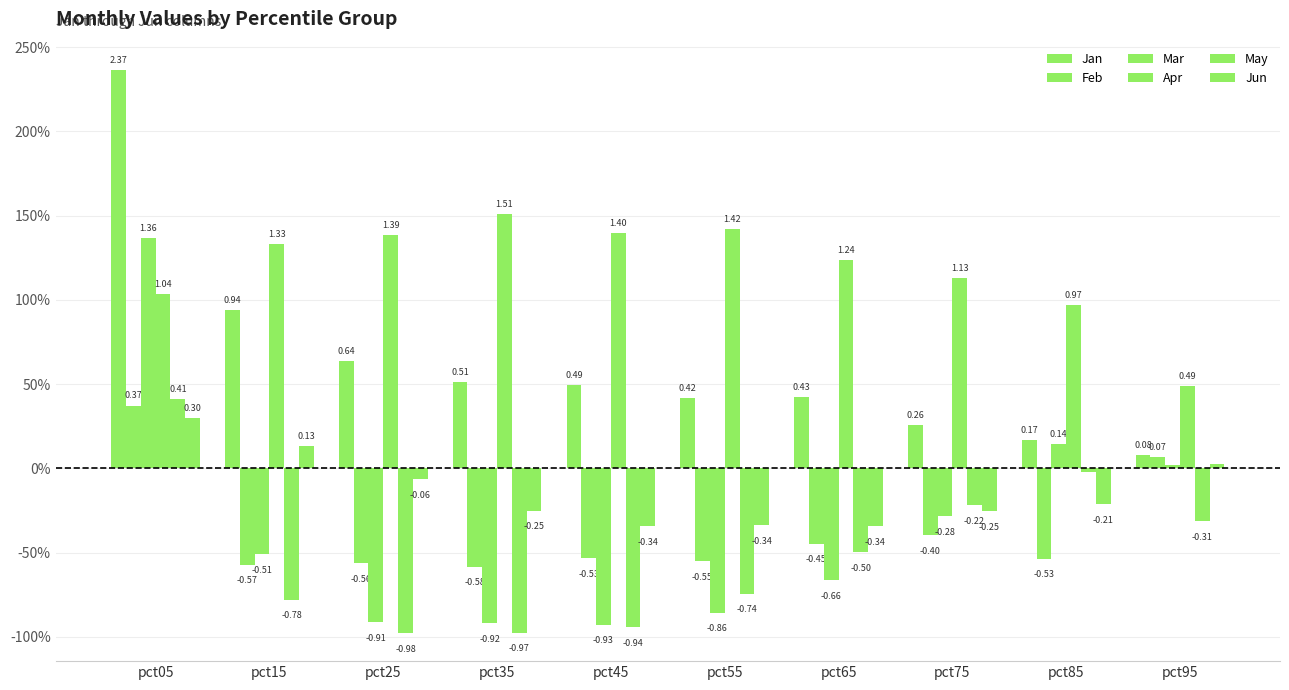

Where does the Jun series first go above 0?

pct05